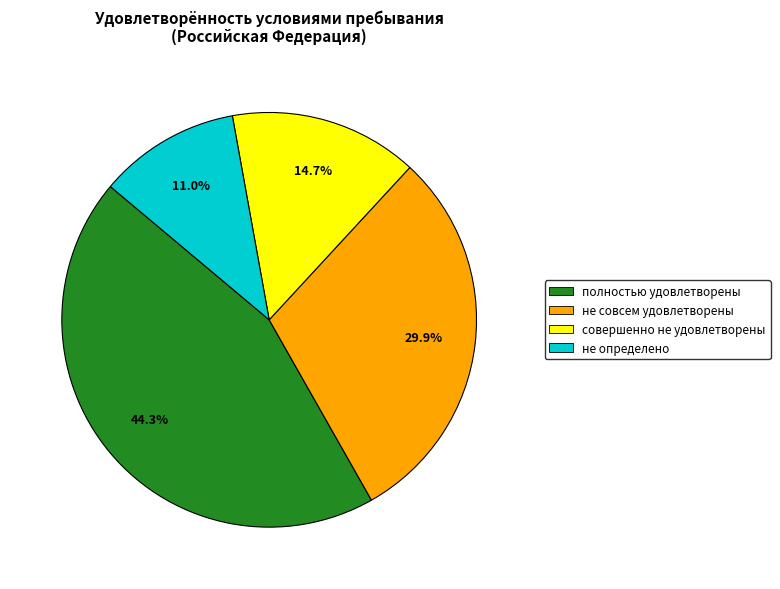

What portion of the pie excludes не совсем удовлетворены?

70.1%